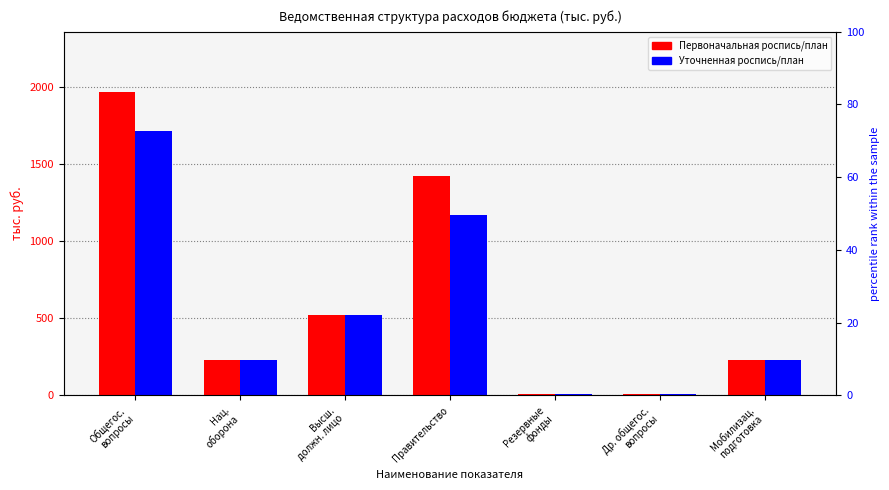

What is the value of the Уточненная роспись/план bar at the 7th from the left?

229.8